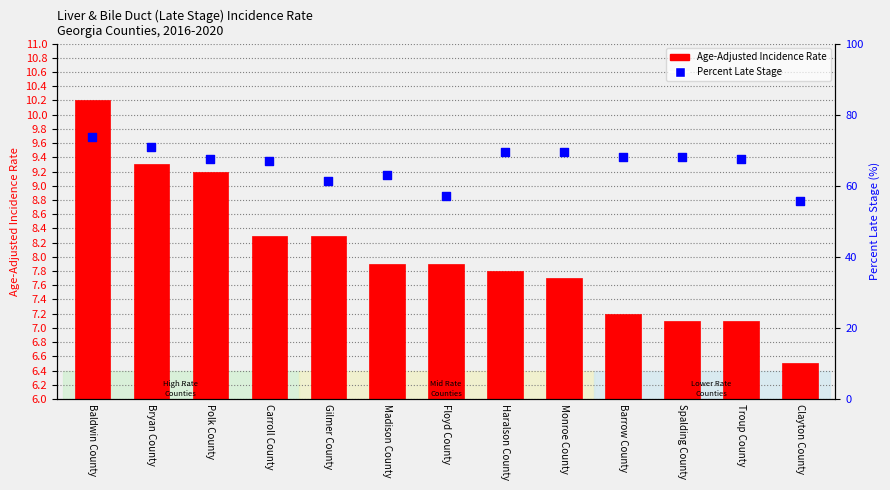

Which series has the widest spread of Y values?

Percent Late Stage